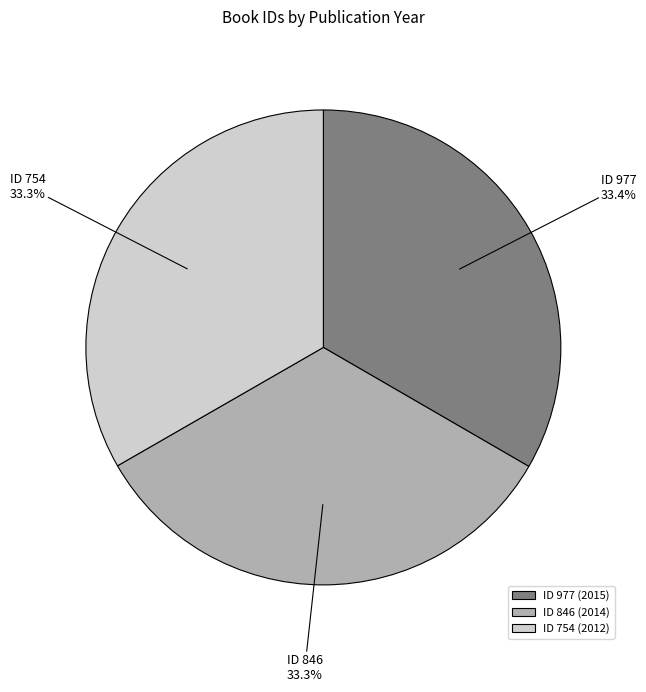

Is ID 977 the majority of the pie?

No